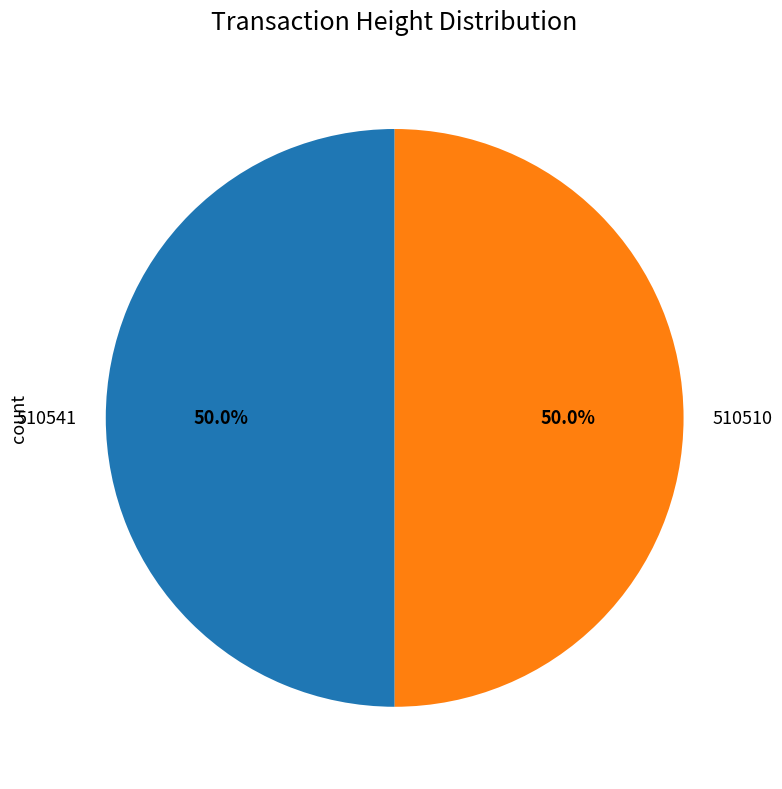

What is the ratio of the value at 510541 to the value at 510510?

1.0